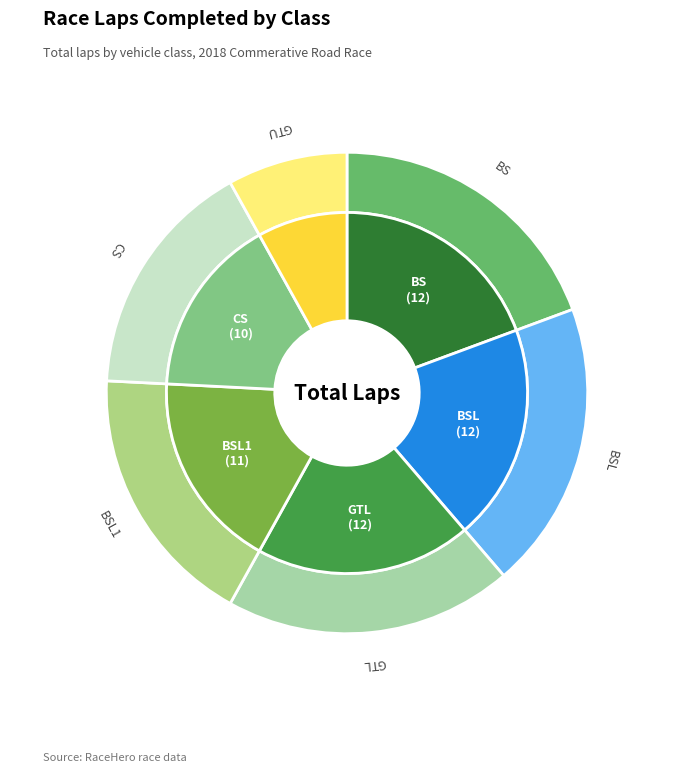

To the nearest percent, what portion does BS represent?

19%